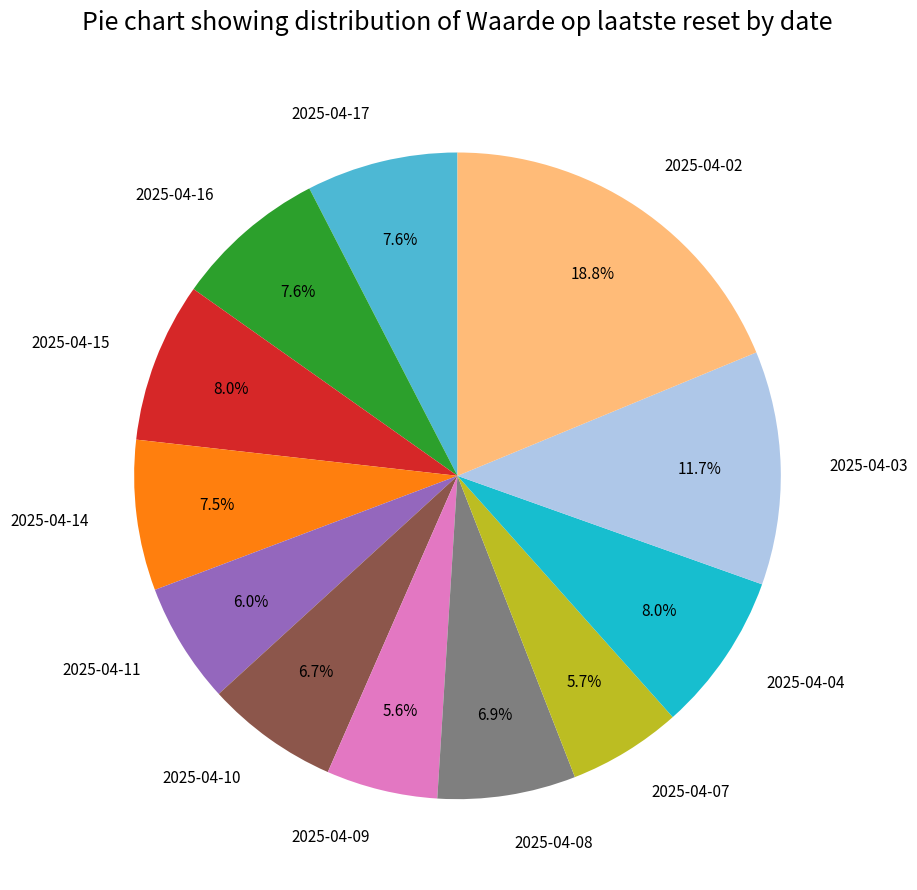

Approximately how many times larger is the value at 2025-04-09 compared to 2025-04-03?

0.5